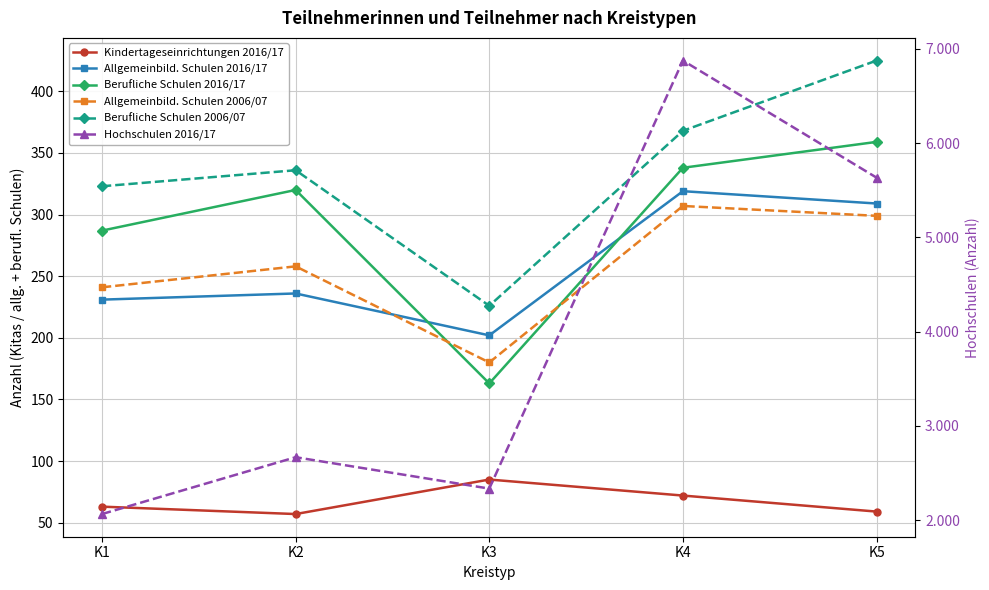

How many series are shown in this chart?

6